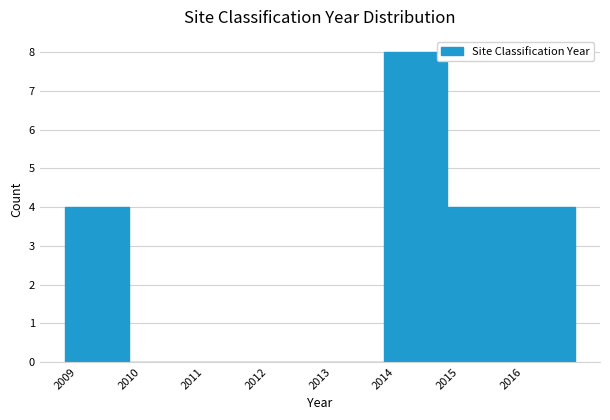

Over which range of the x-axis is the bar tallest?

2014 to 2015